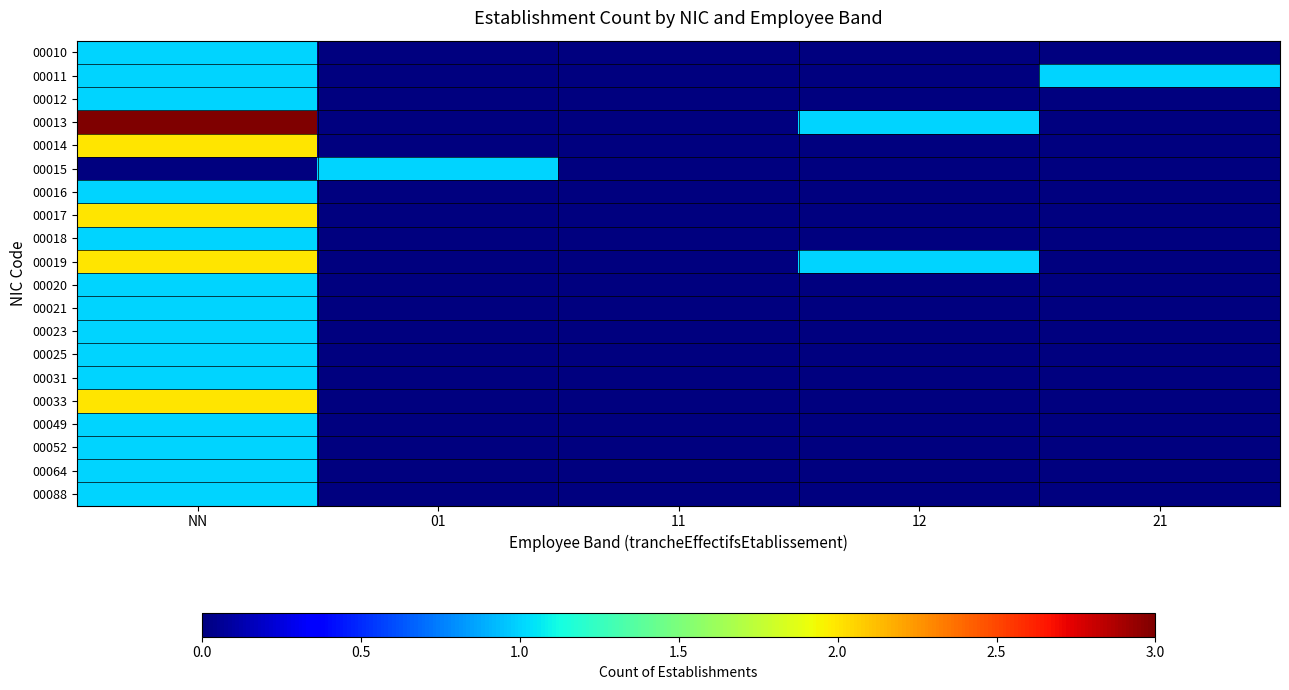

At how many categories does at least one series exceed 0?

4